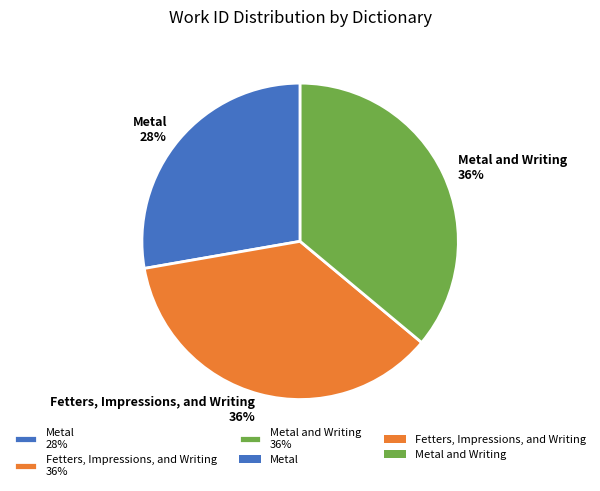

Which category has the smallest portion of the pie?

Metal 28%